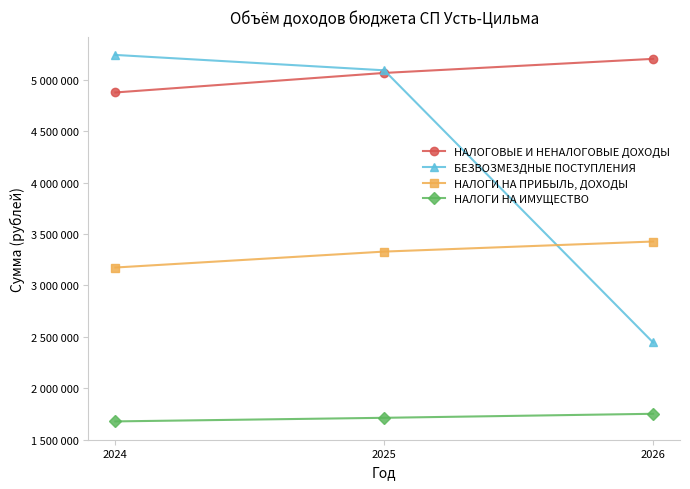

Reading left to right, list all the values displayed in this chart.

НАЛОГОВЫЕ И НЕНАЛОГОВЫЕ ДОХОДЫ: 4877000	5067000	5204000
БЕЗВОЗМЕЗДНЫЕ ПОСТУПЛЕНИЯ: 5242183	5092580	2444580
НАЛОГИ НА ПРИБЫЛЬ, ДОХОДЫ: 3174000	3329000	3427000
НАЛОГИ НА ИМУЩЕСТВО: 1677000	1712000	1751000